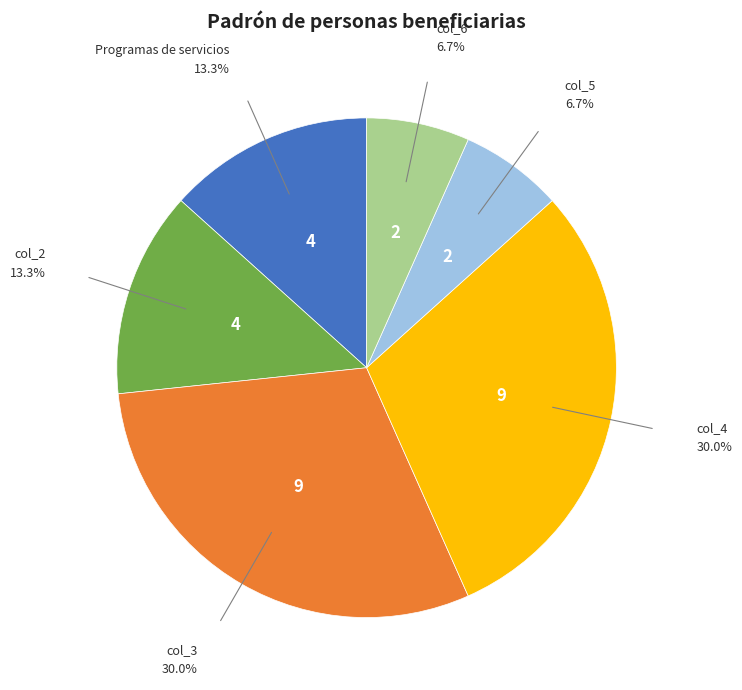

Is there a majority slice in this chart?

No